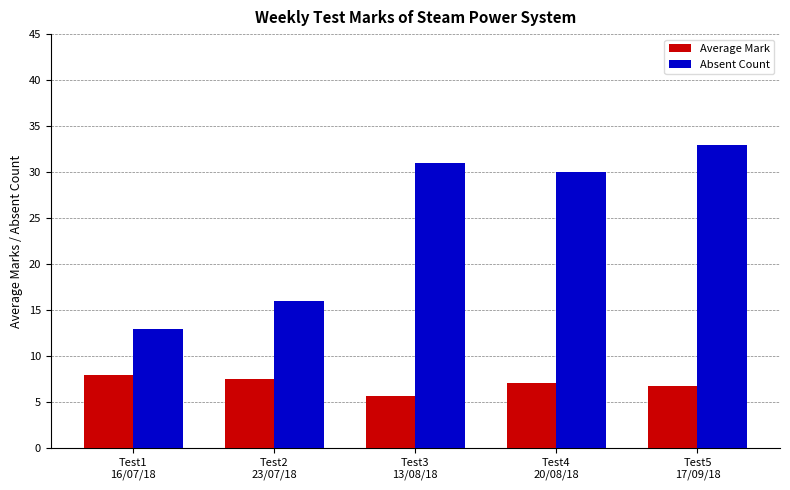

What is the greatest value displayed?

33.0